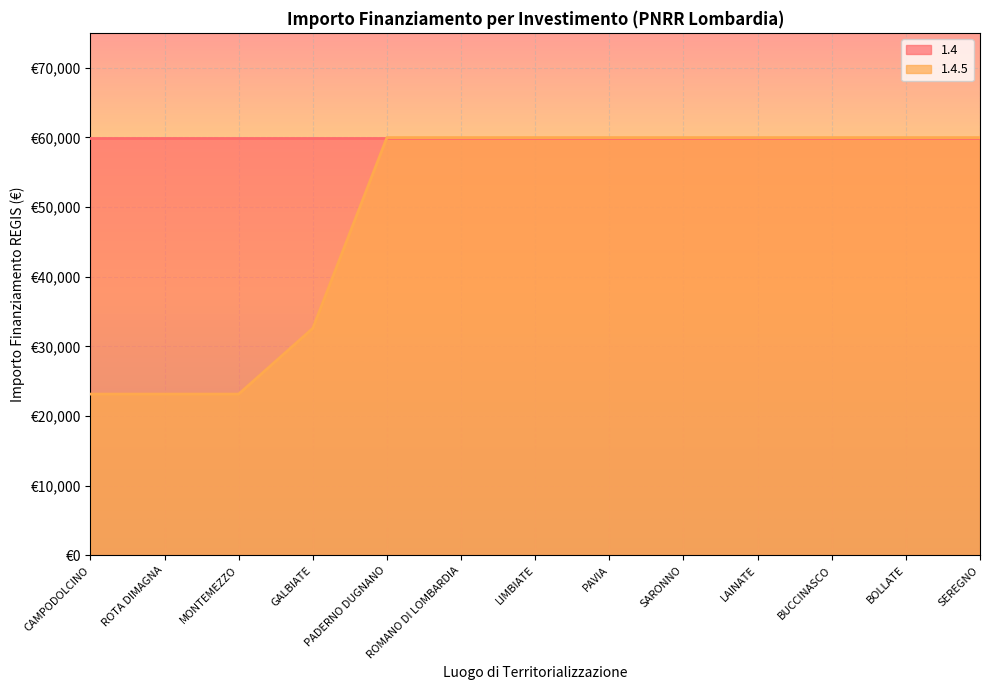

Read the value at ROMANO DI LOMBARDIA.

59966